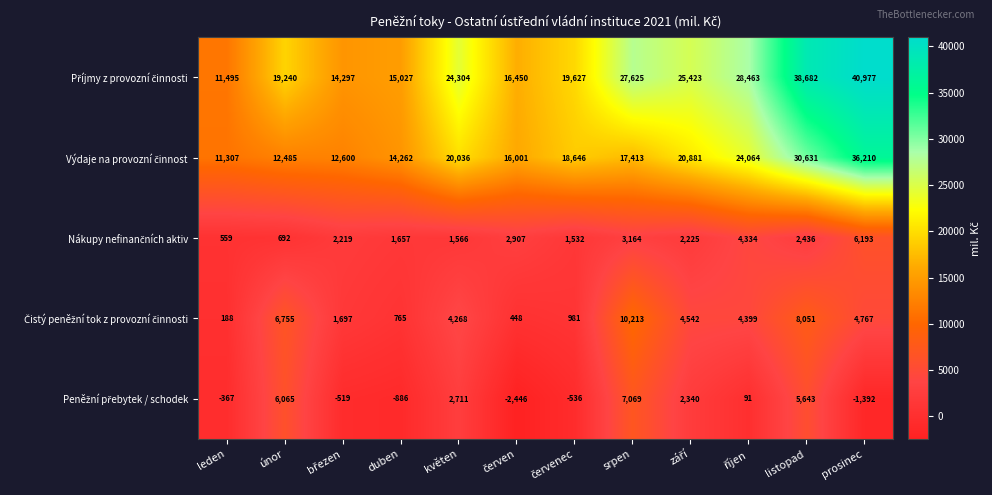

At how many categories does at least one series exceed 35948?

2